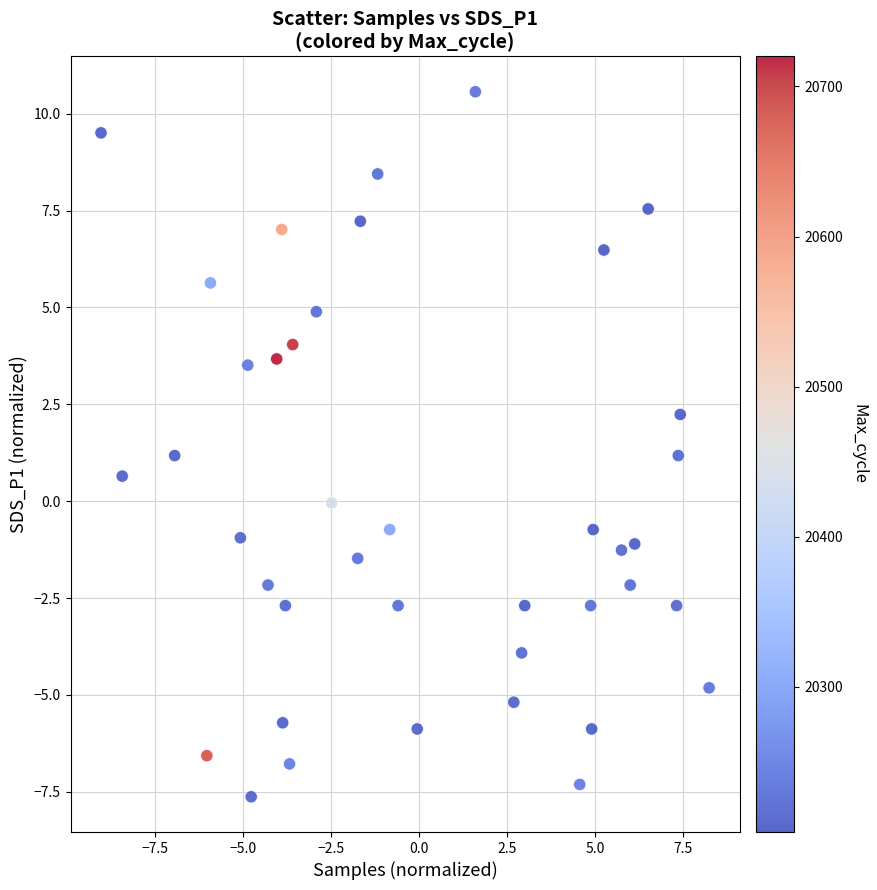

What is the range of Y values (max minus min)?

18.2